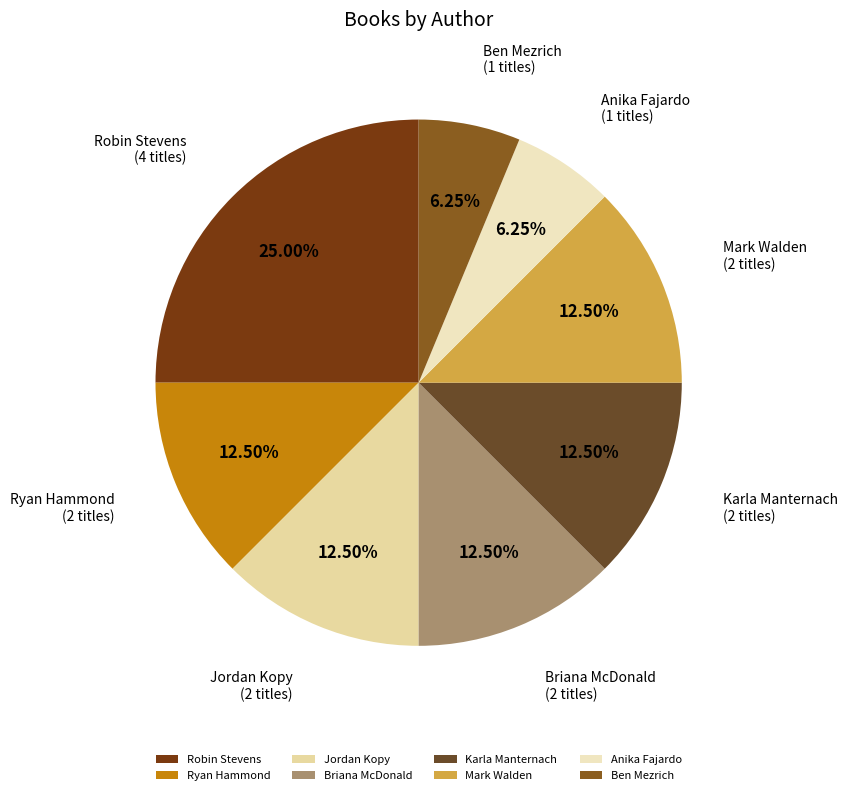

Do Karla Manternach and Anika Fajardo together represent more than half of the pie?

No